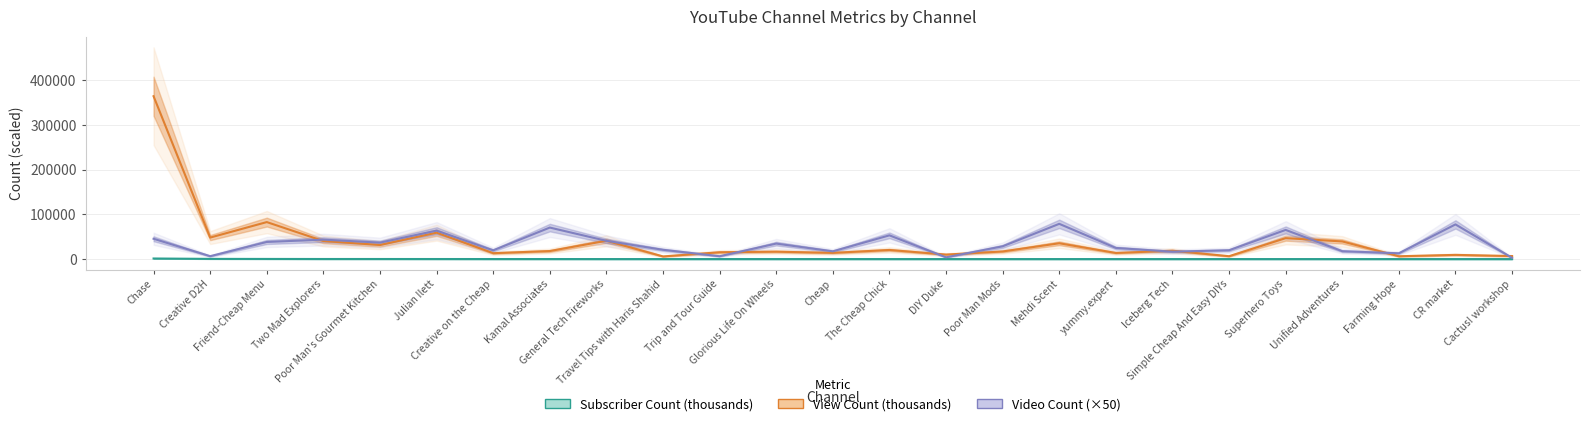

The Video Count (×50) series shows 1126.6 at Cactus! workshop. True or false?

False